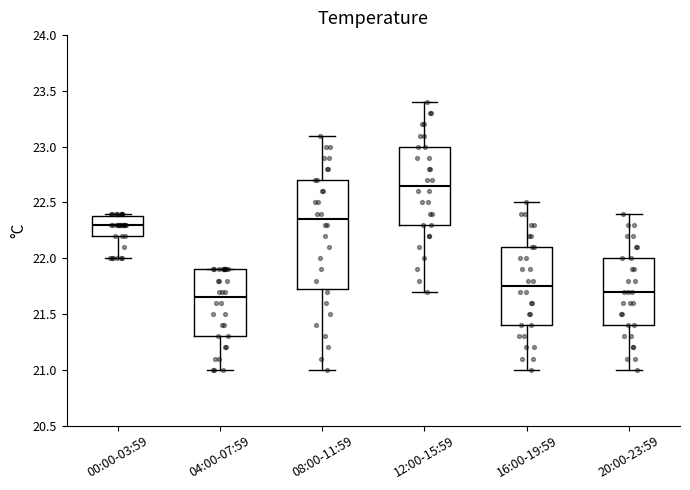

Where is the lower edge of the box for 04:00-07:59 on the y-axis? The values are not printed on the chart, so give them approximately, as read against the axis.

21.30